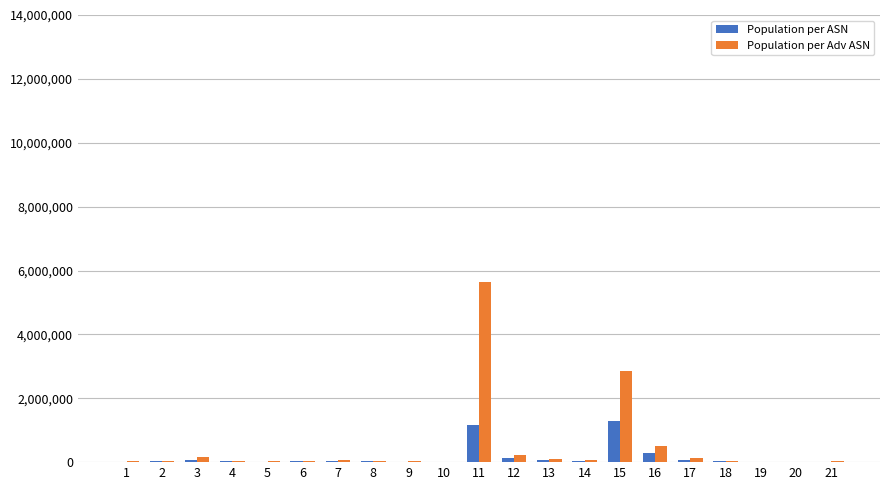

Is the value of Population per Adv ASN at 6 greater than the value of Population per ASN at 15?

No